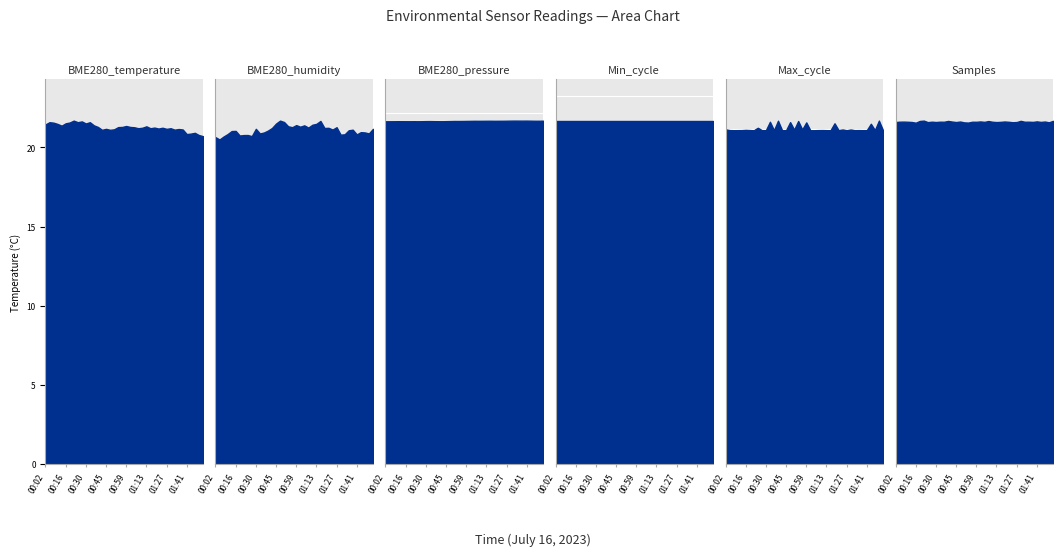

At which label does Max_cycle first exceed 19933?

00:02